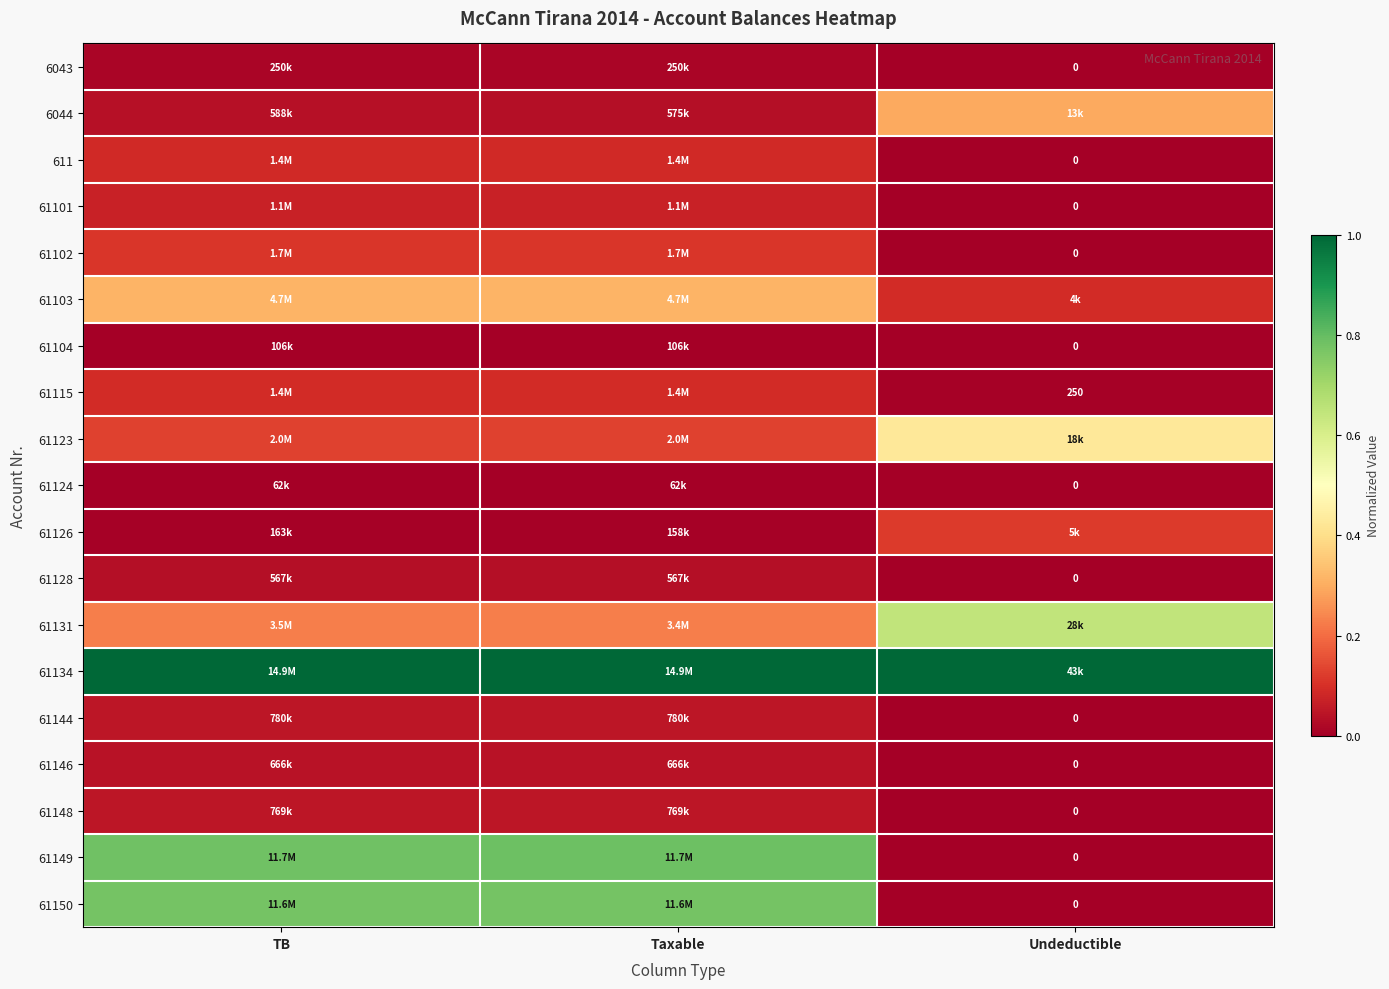

The value of 6043 at Taxable is 0.0. True or false?

False